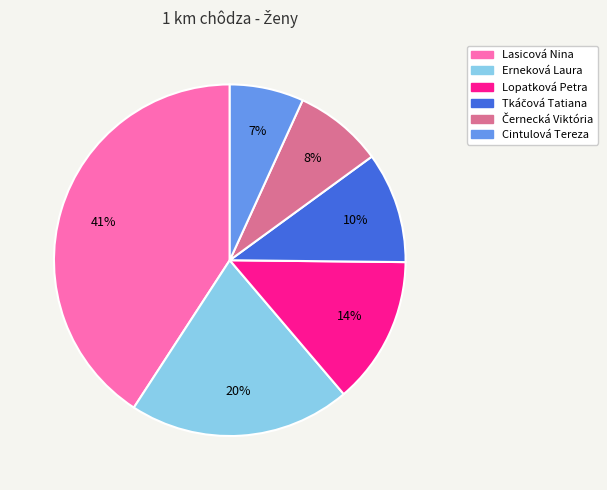

To the nearest percent, what portion does Lopatková Petra represent?

14%